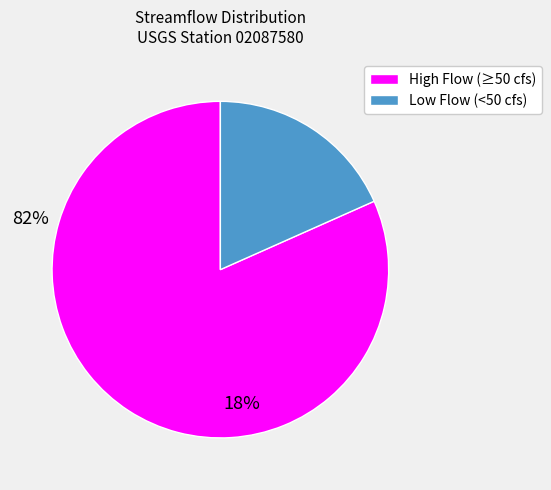

Is there a majority slice in this chart?

Yes